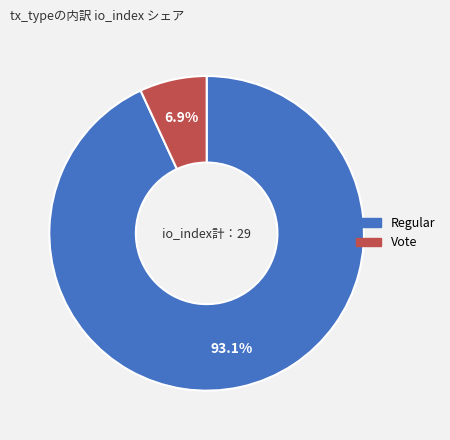

True or false: Regular accounts for 99% of the total.

False